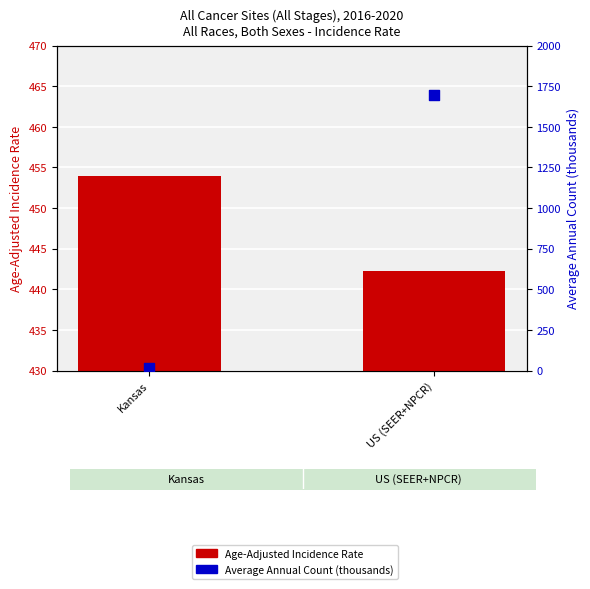

What is the total value across all series at Kansas?

469.5